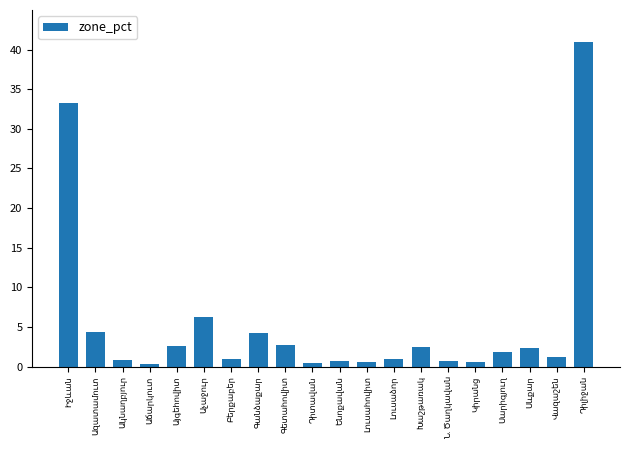

What is the value of the 5th bar from the left?

2.6